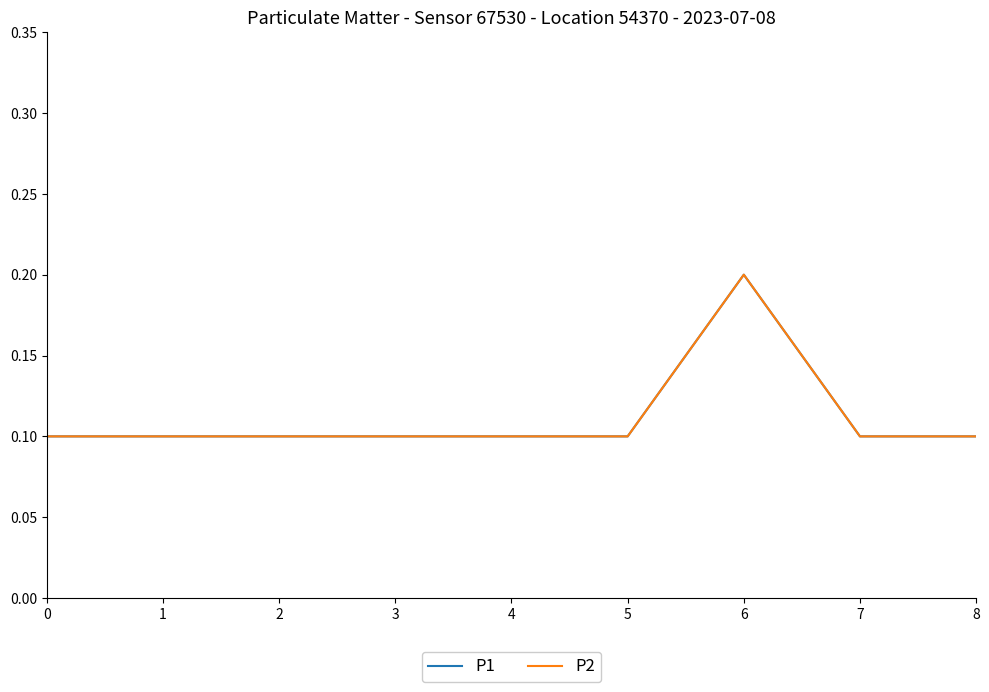

At which category is the sum across all series the highest?

6